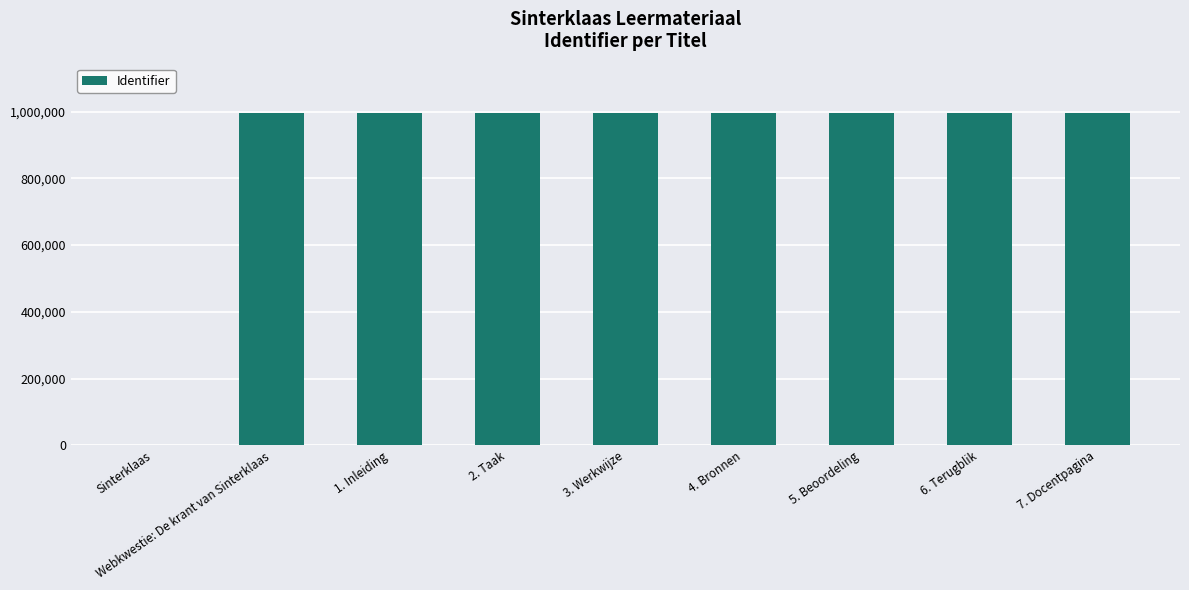

What is the sum of all values?

7956573